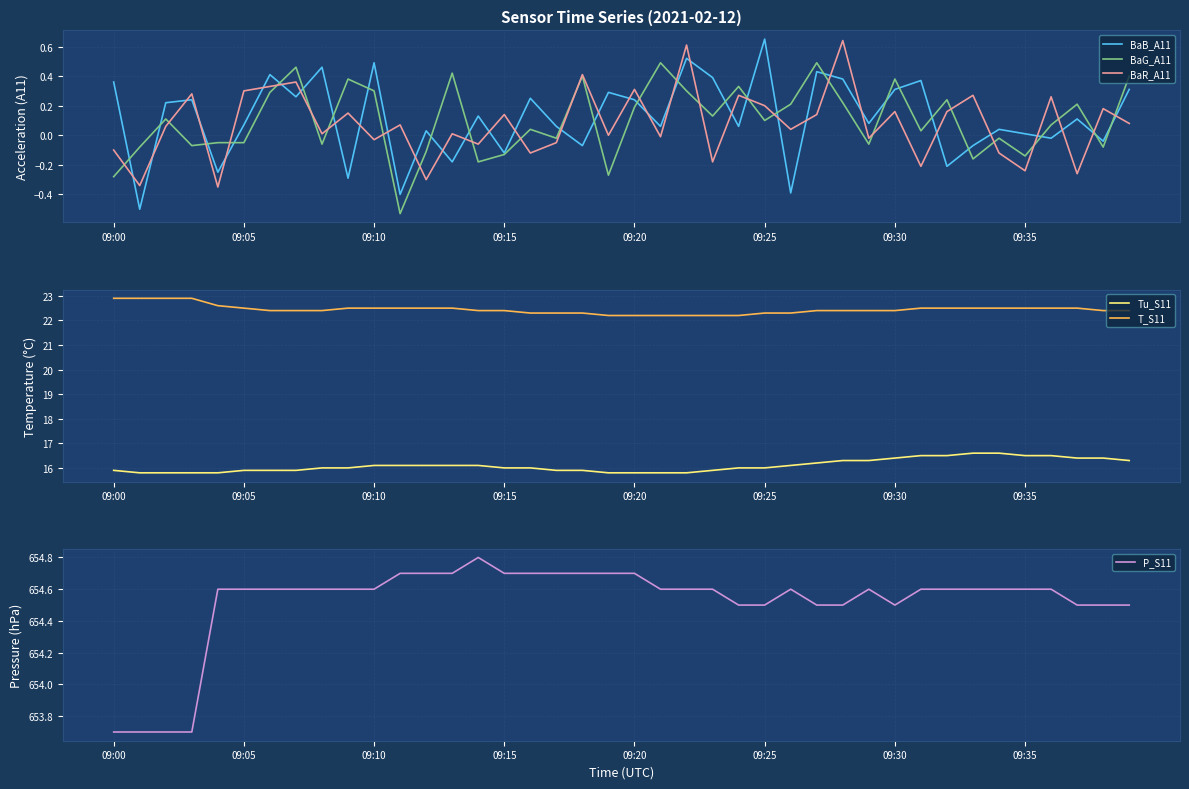

True or false: T_S11 and Tu_S11 cross at least once.

False